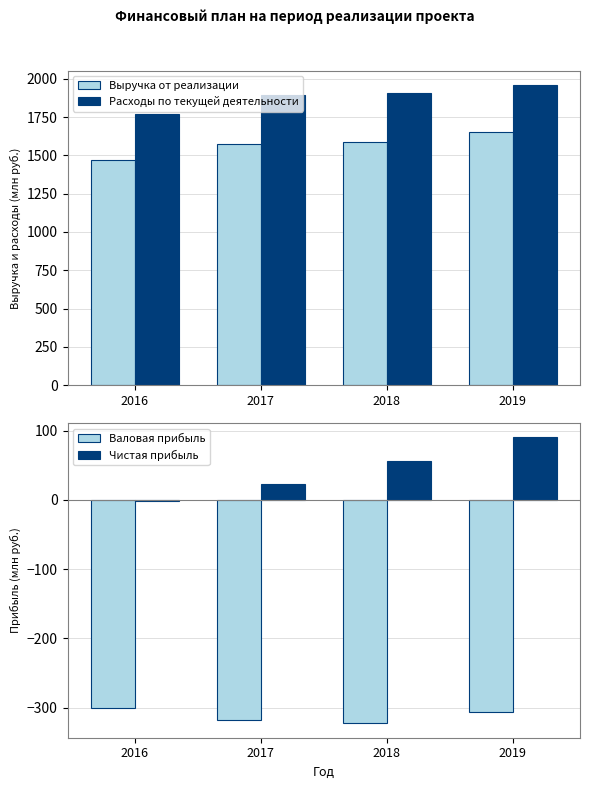

Reading left to right, extract all data points from this chart.

Выручка от реализации: 2016=1471.4	2017=1573.4	2018=1585.8	2019=1649.6
Расходы по текущей деятельности: 2016=1772.0	2017=1891.5	2018=1908.3	2019=1955.7
Валовая прибыль: 2016=-300.6	2017=-318.2	2018=-322.6	2019=-306.1
Чистая прибыль: 2016=-1.2	2017=23.2	2018=56.0	2019=90.4